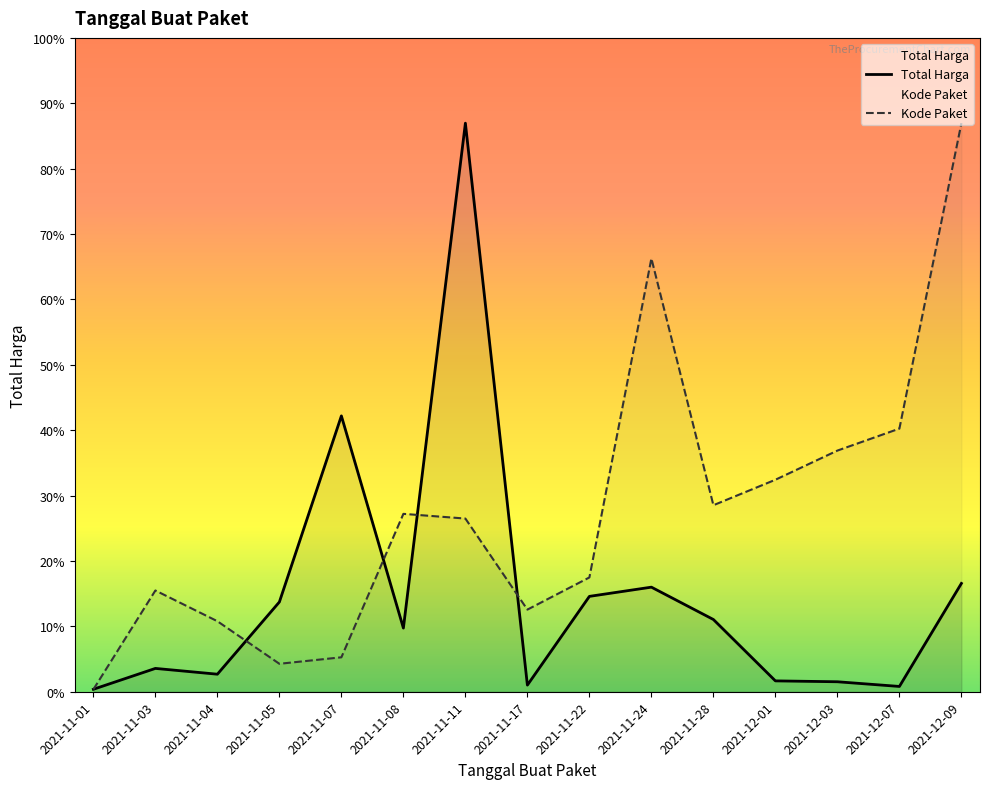

Rank the series by their average value, from highest to lowest.

Kode Paket, Total Harga